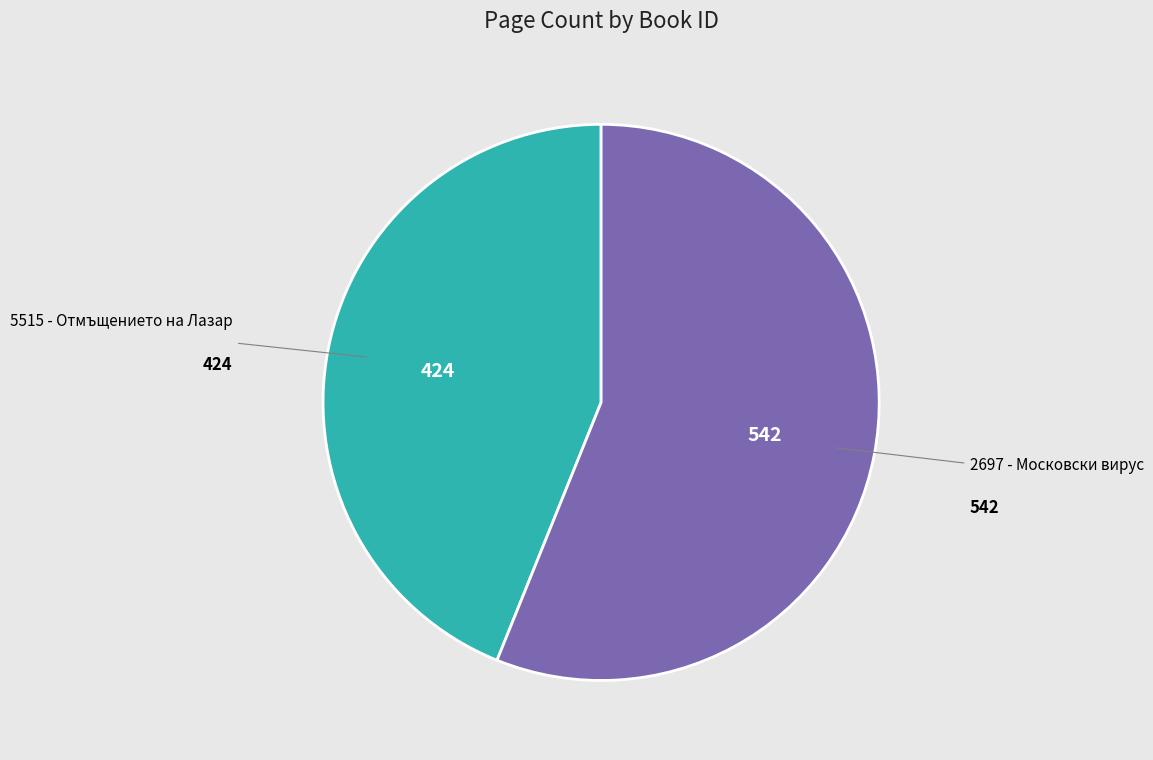

How many slices are in this pie chart?

2